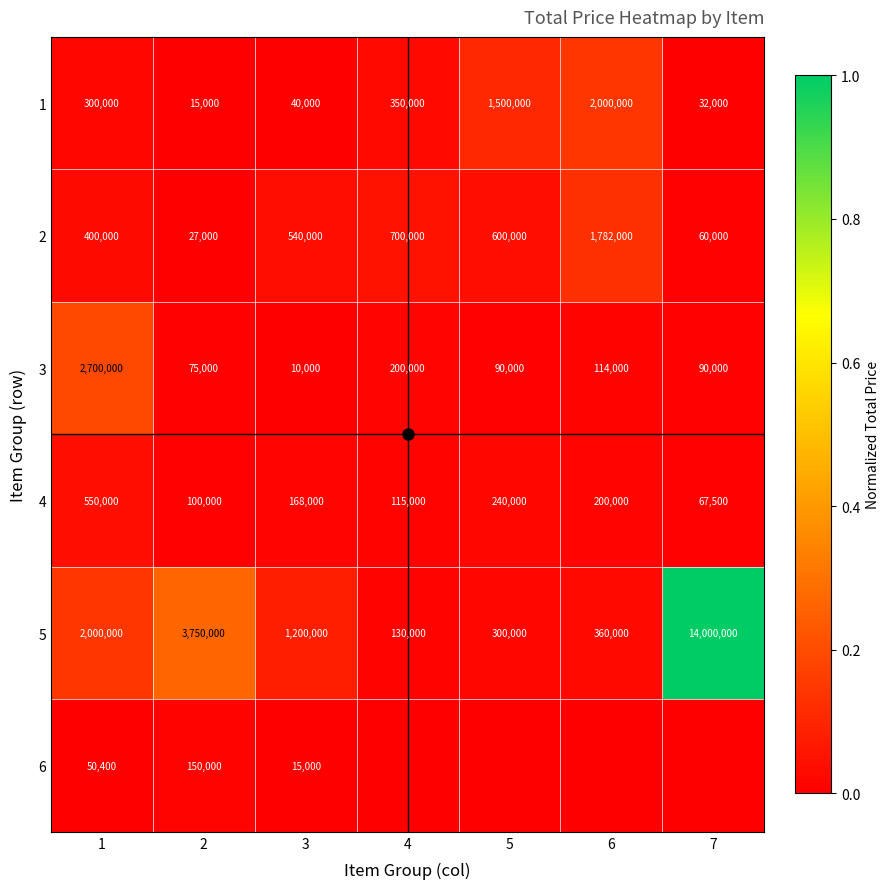

The value of 4 at 2 is 0.0. True or false?

True